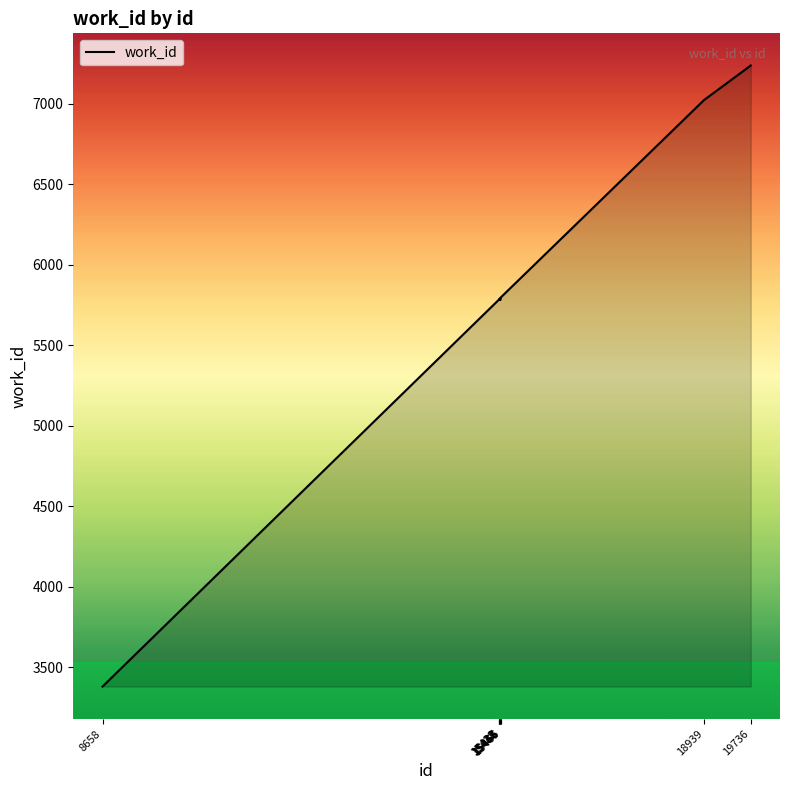

What is the minimum value shown in the chart?

3380